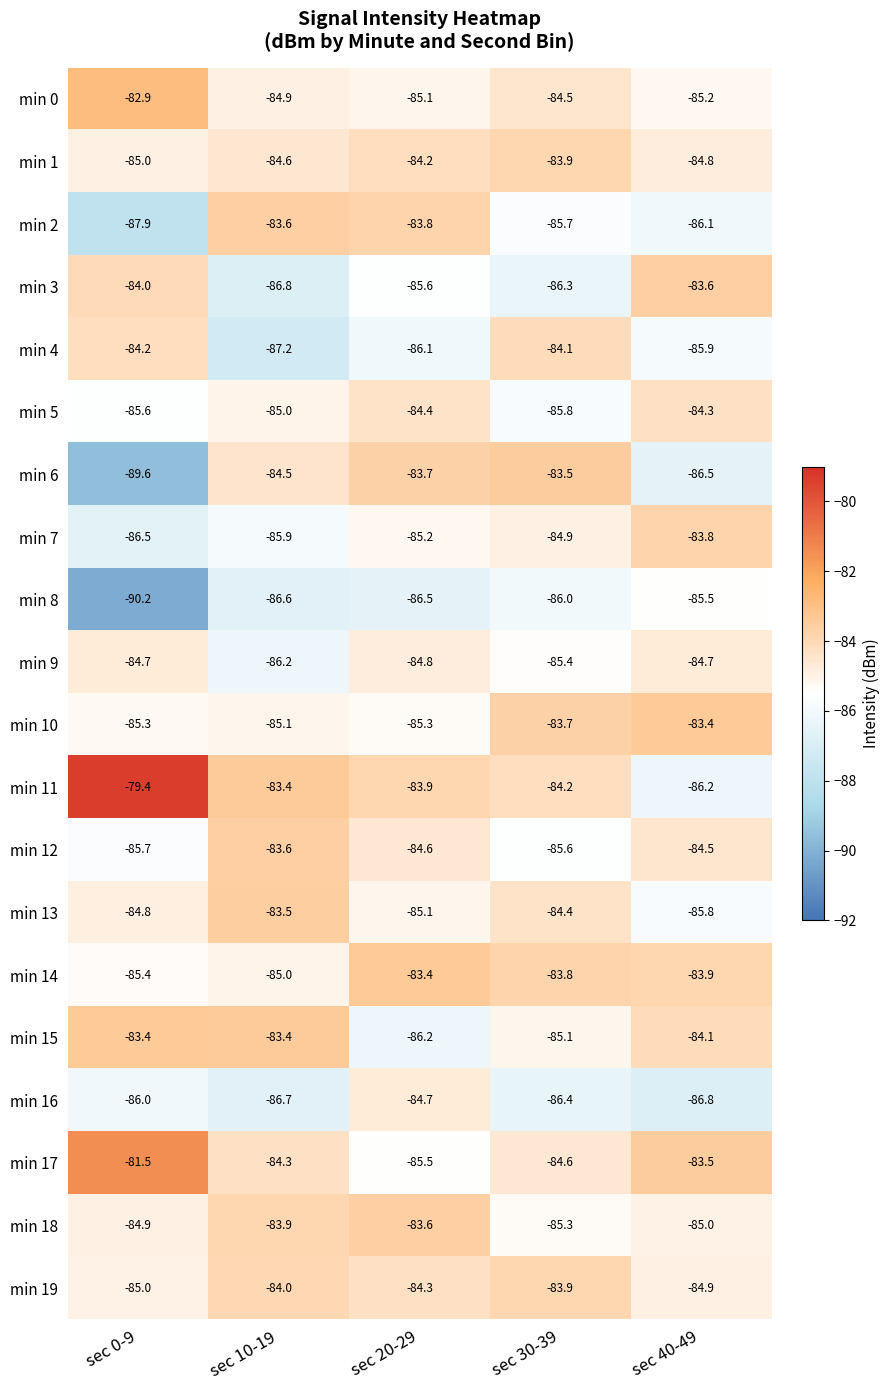

At which category is the sum across all series the highest?

sec 20-29